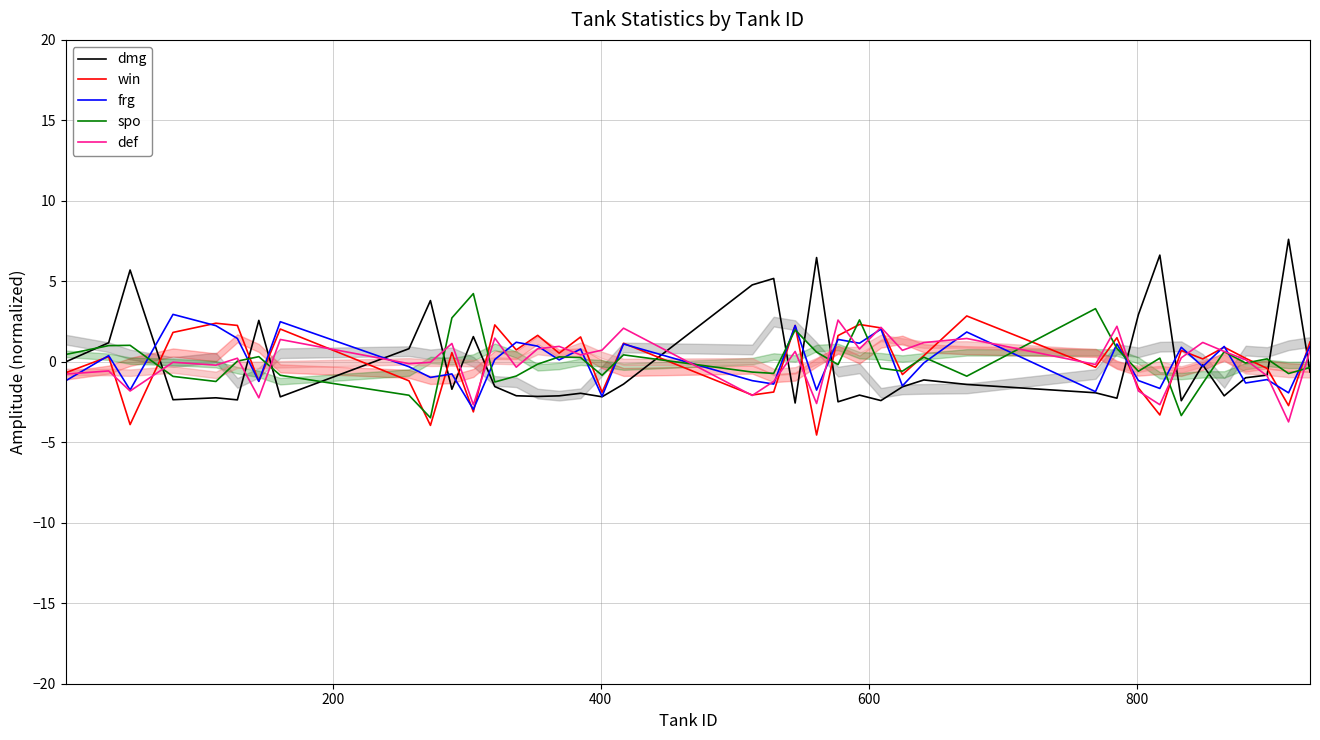

How many negative values does the win series have?

16